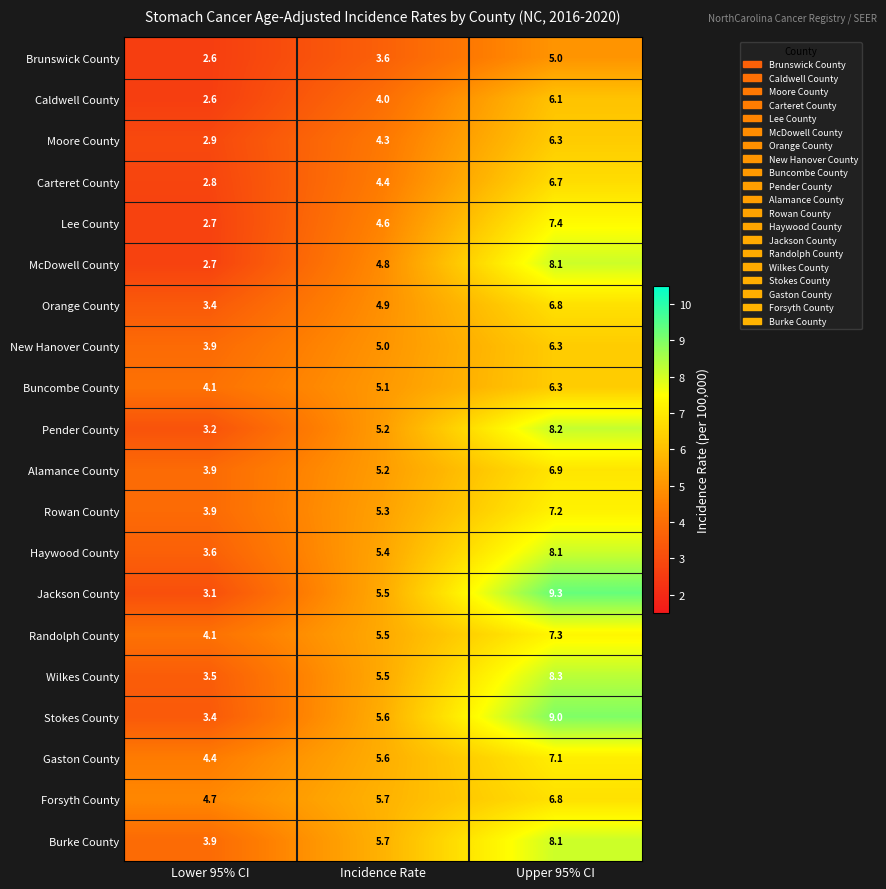

How many data points does each series have?

3